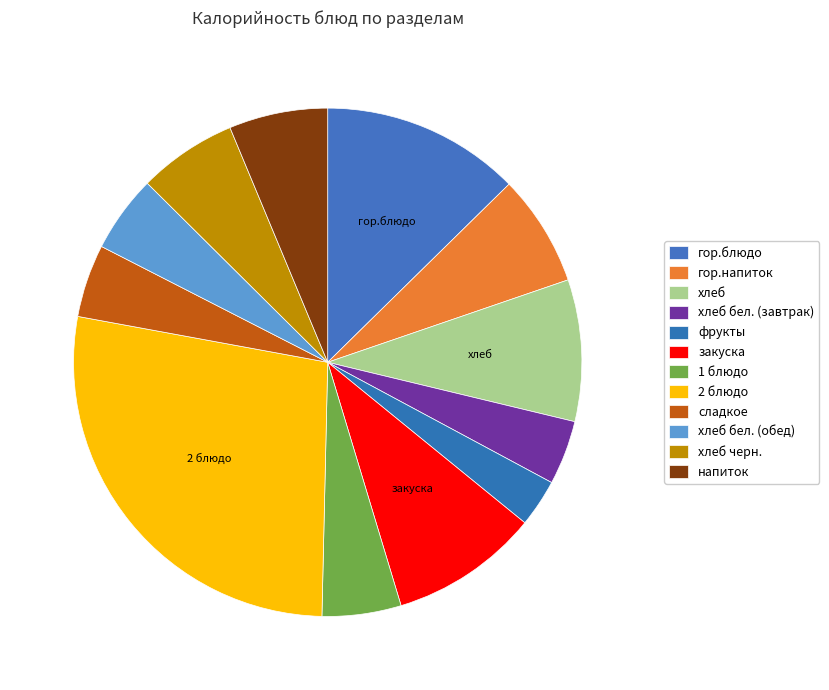

Count the number of slices in the pie.

12